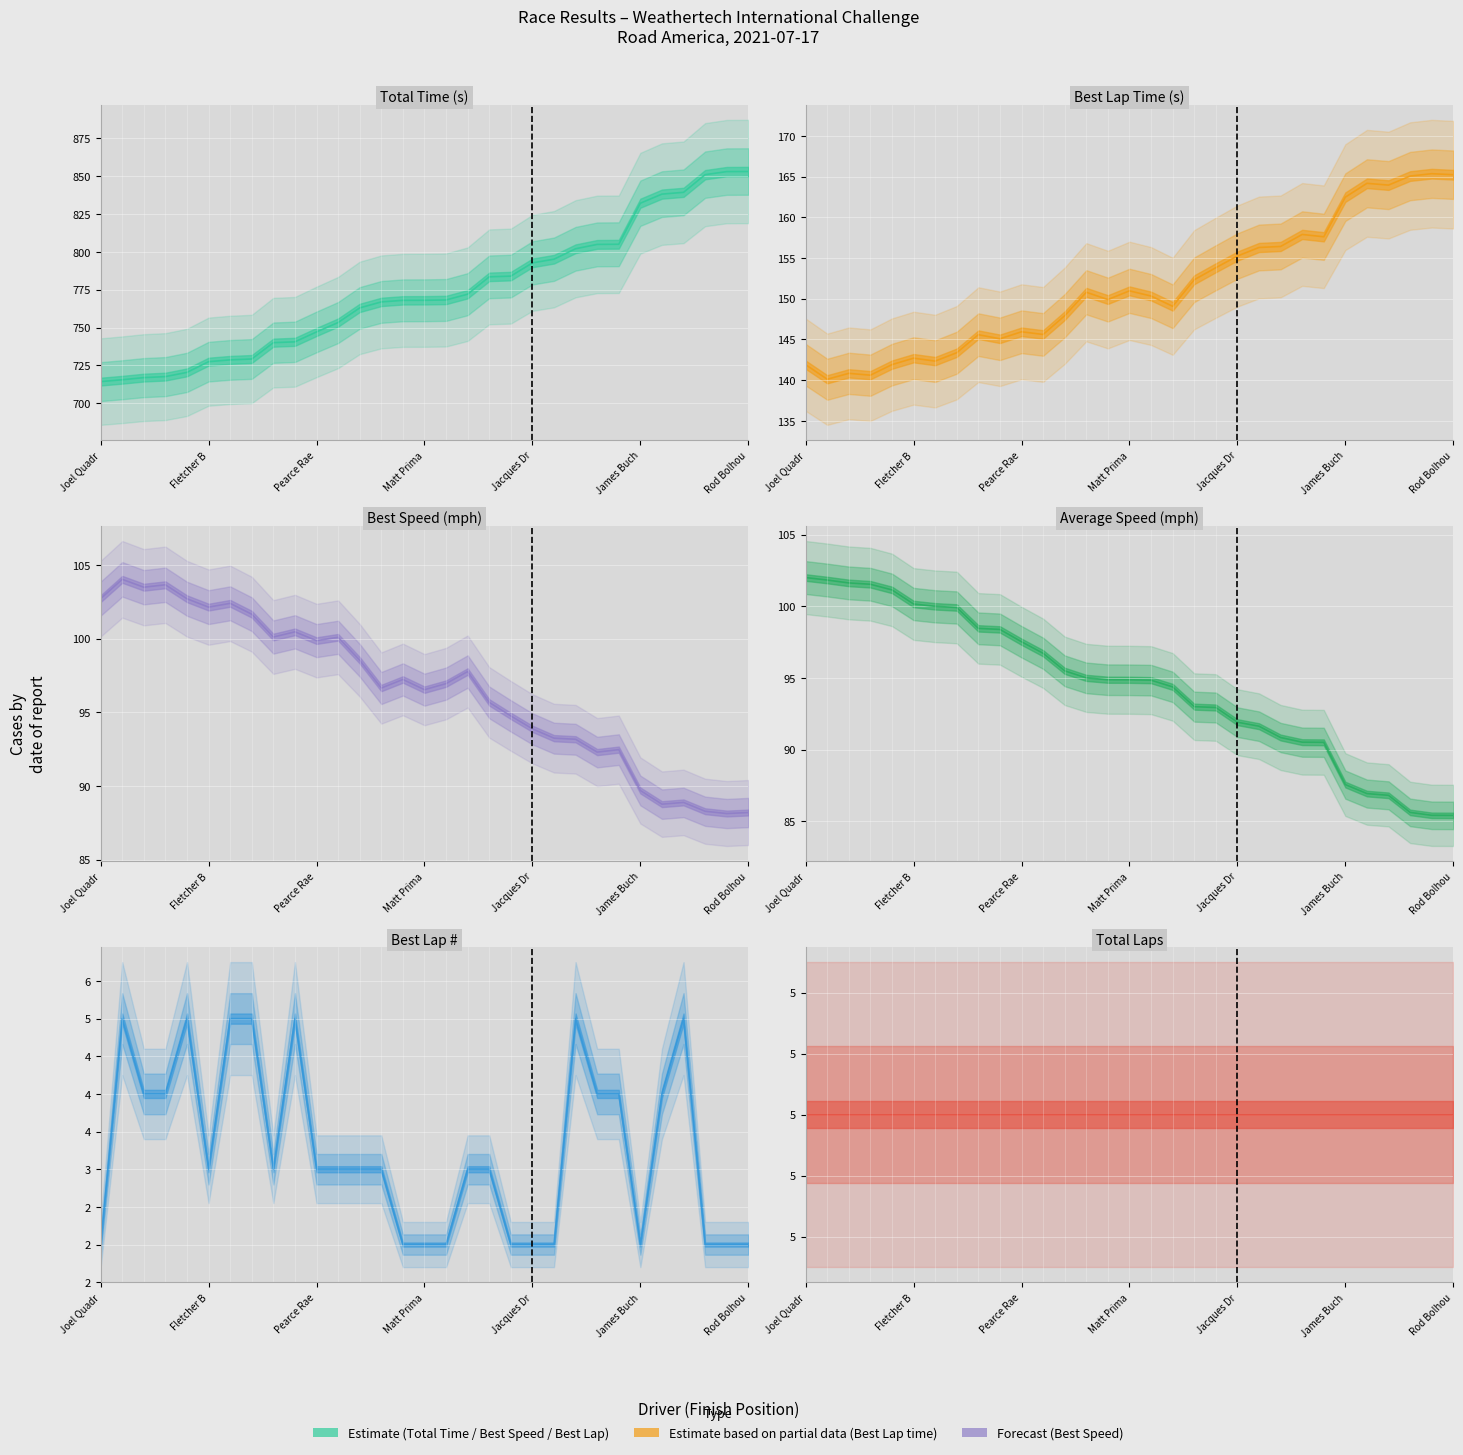

Where does the Total Time series first go above 768?

Matt Prima